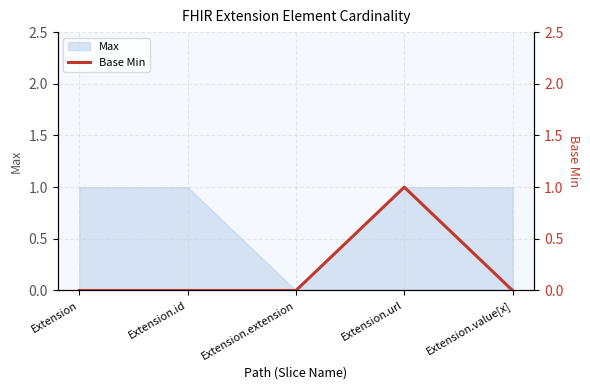

What is the label of the 1st point from the right?

Extension.value[x]